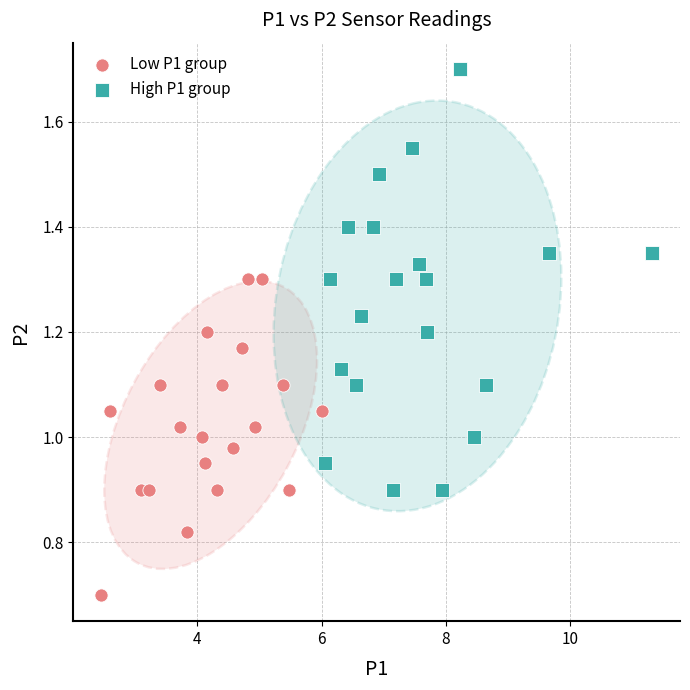

What are all the series names shown in the legend?

Low P1 group, High P1 group